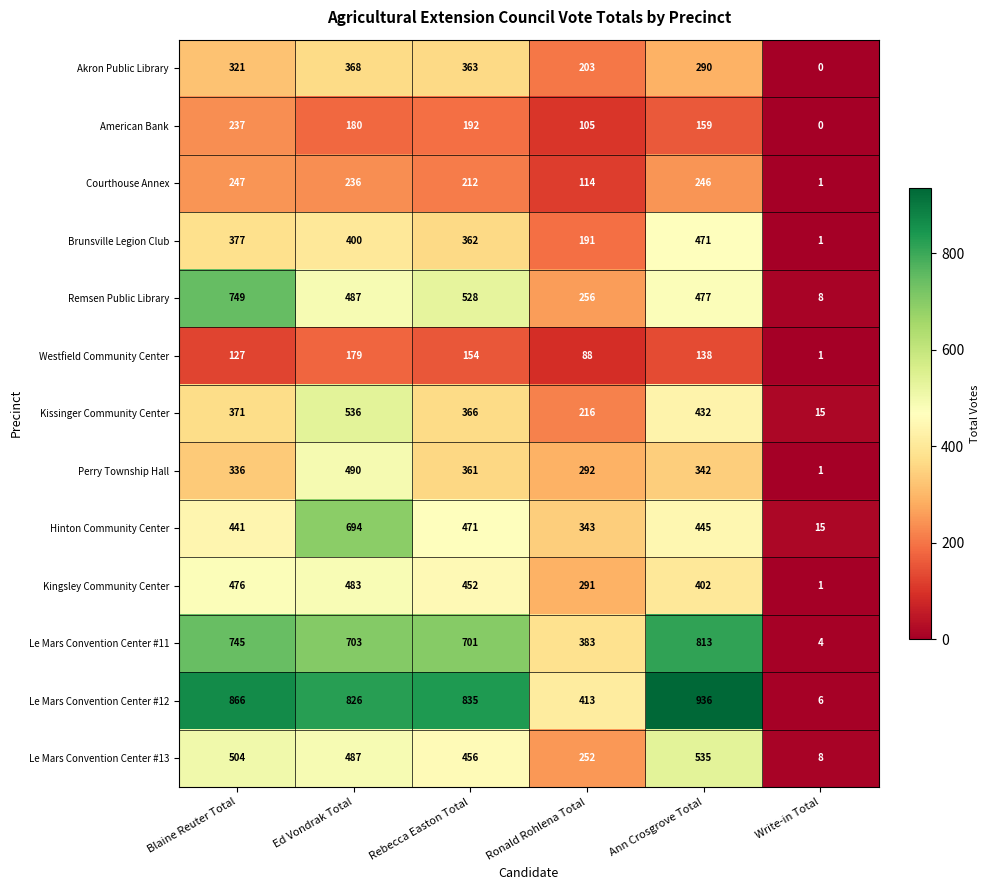

Is it true that Courthouse Annex equals 1 at Write-in Total?

True